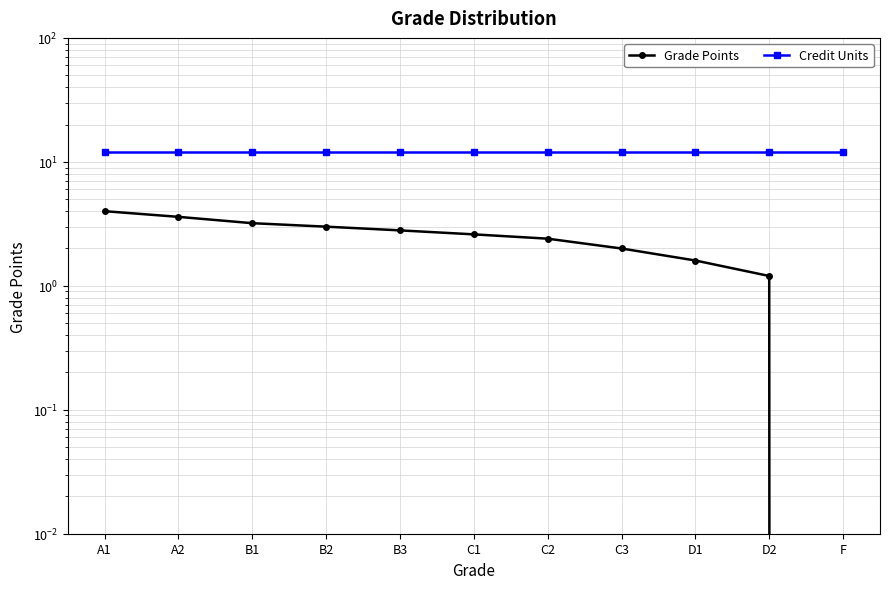

True or false: Credit Units has more than 0 points higher than both neighbors.

False